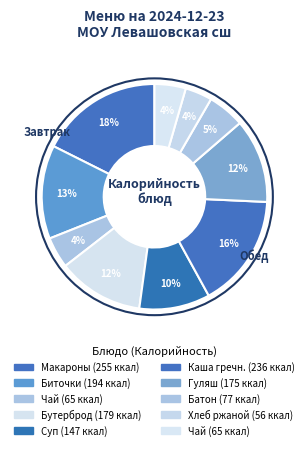

Count the number of slices in the pie.

10